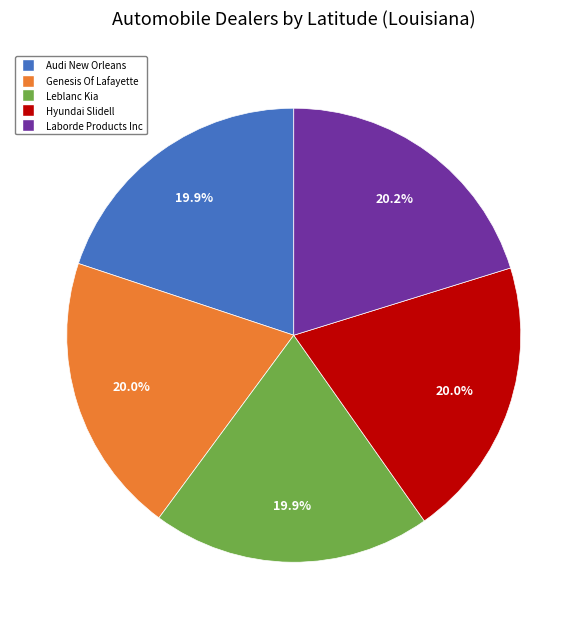

What portion of the pie excludes Laborde Products Inc?

79.8%